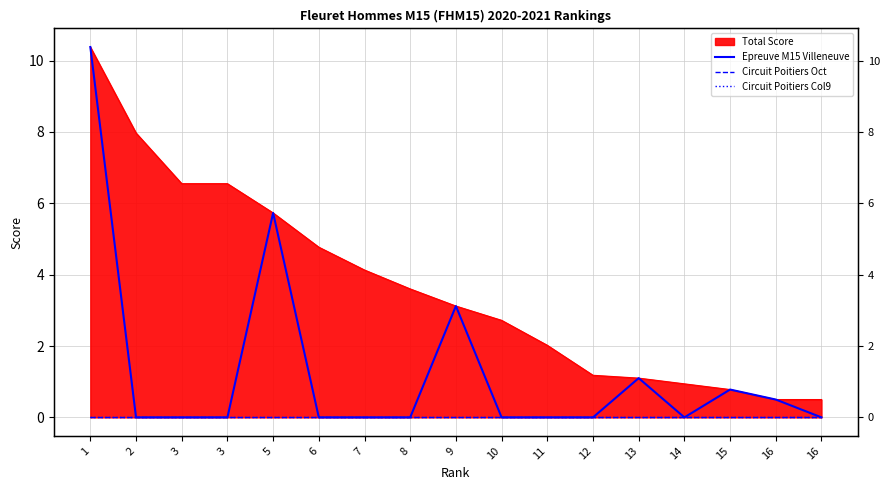

True or false: Circuit Poitiers Oct and Circuit Poitiers Col9 cross at least once.

False